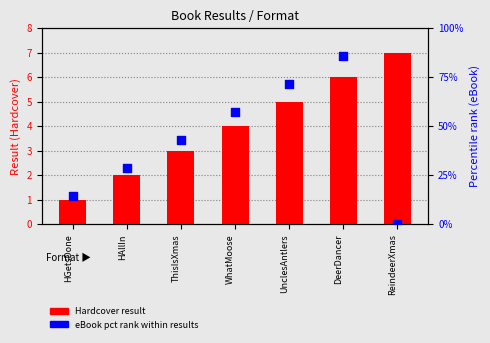

Which series has the largest total across all categories?

eBook pct rank